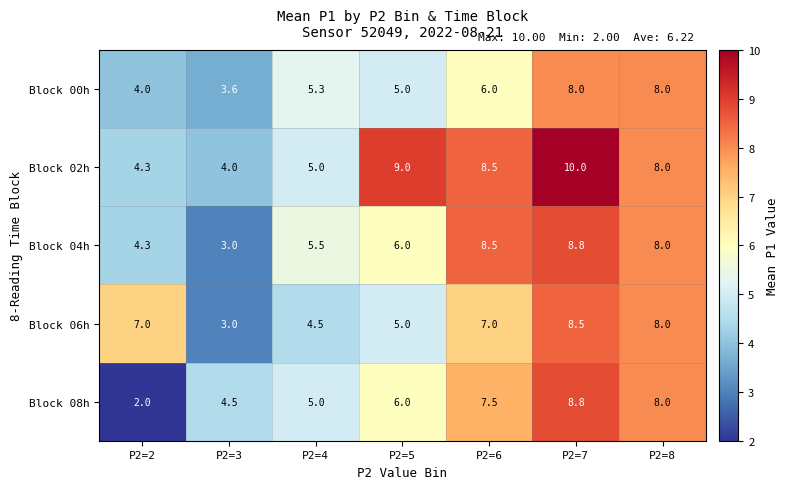

At which label is Block 02h closest to 7?

P2=8